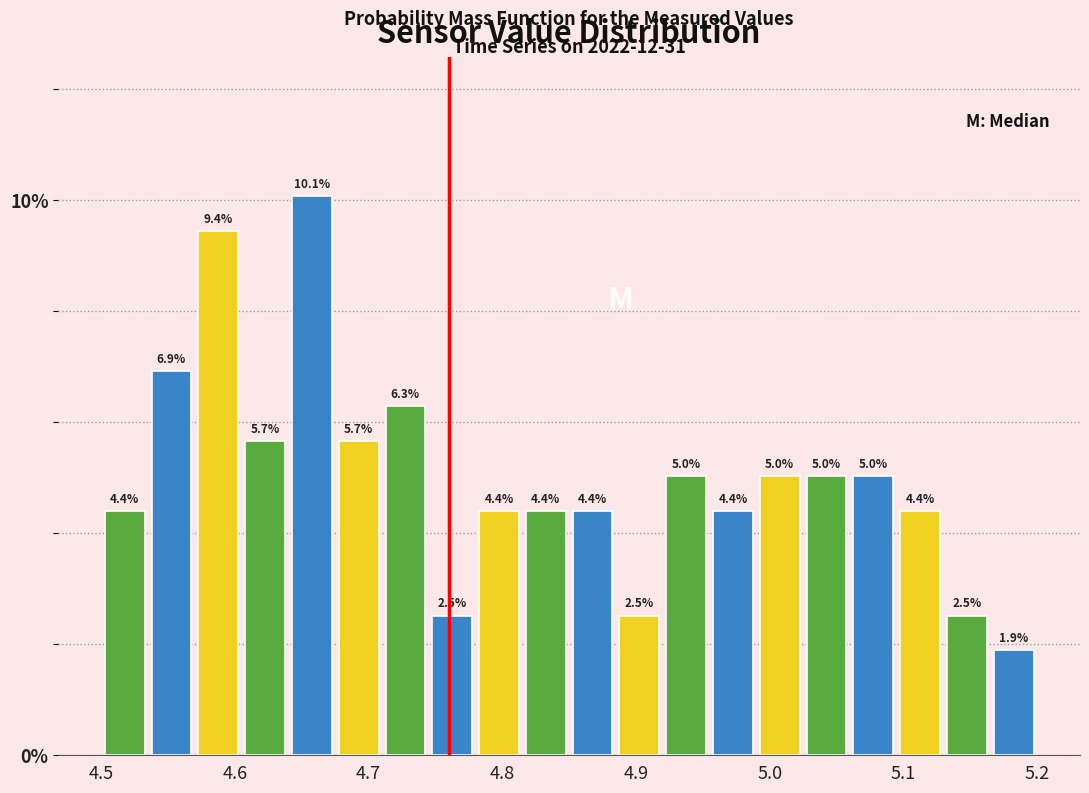

Around what value on the x-axis is the tallest bar? Give the approximate position of its centre, as read against the axis.

4.66